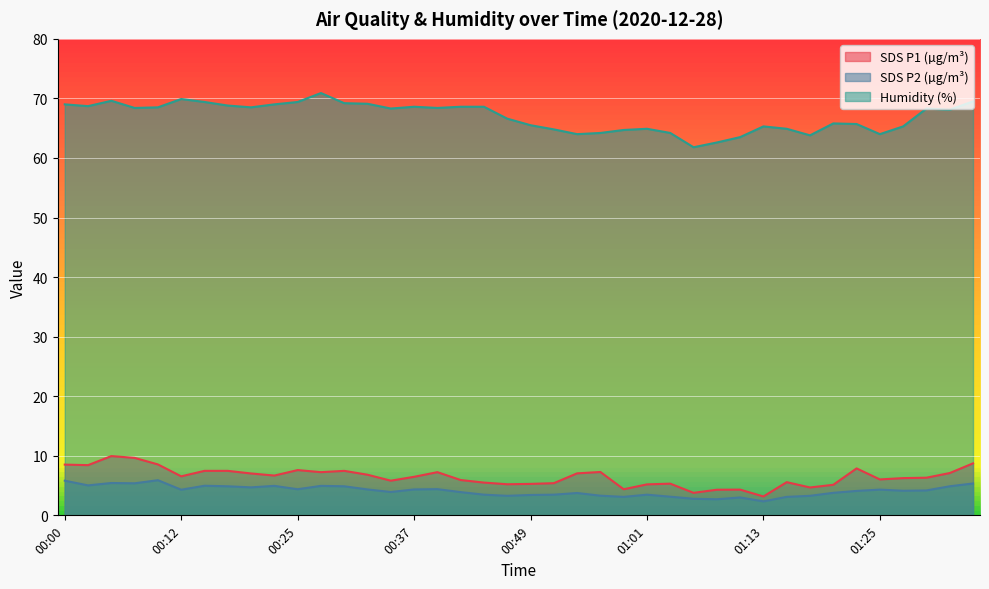

The SDS_P2 series shows 1.0 at 01:01. True or false?

False